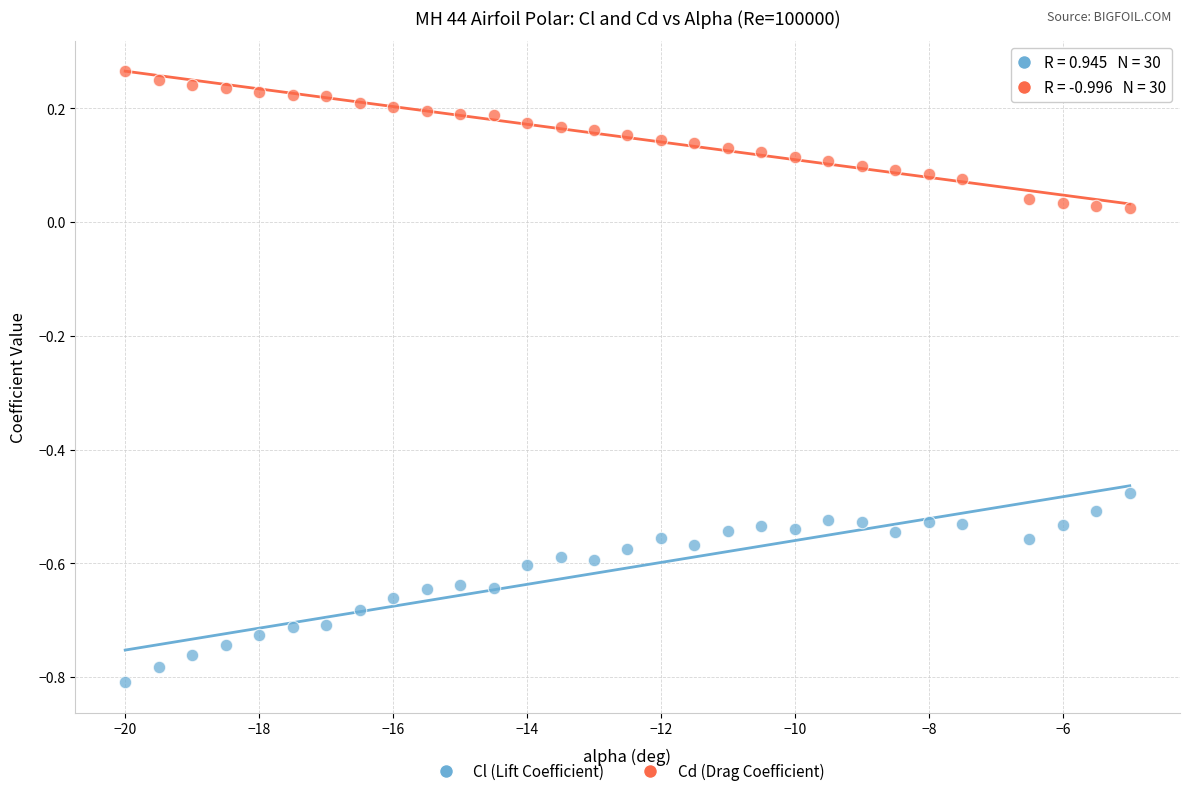

What are all the series names shown in the legend?

Cl (Lift Coefficient), Cd (Drag Coefficient)